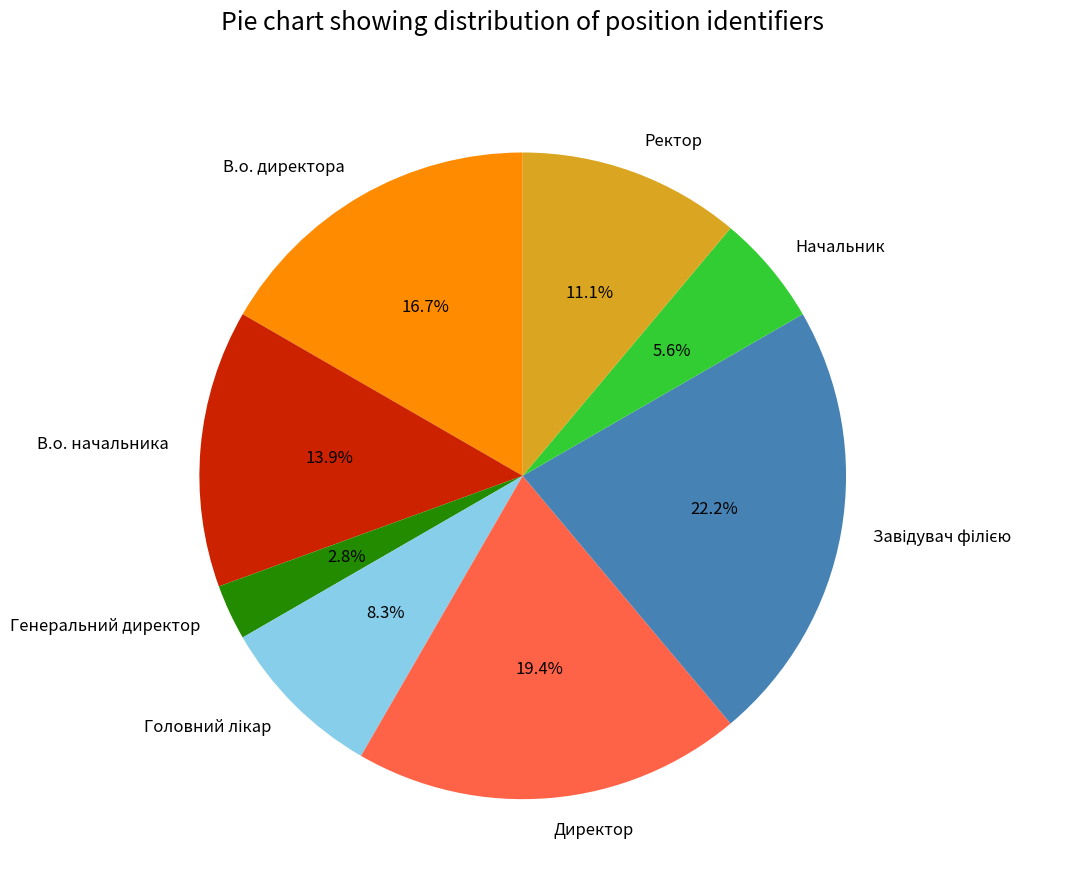

Which category has the smallest portion of the pie?

Генеральний директор